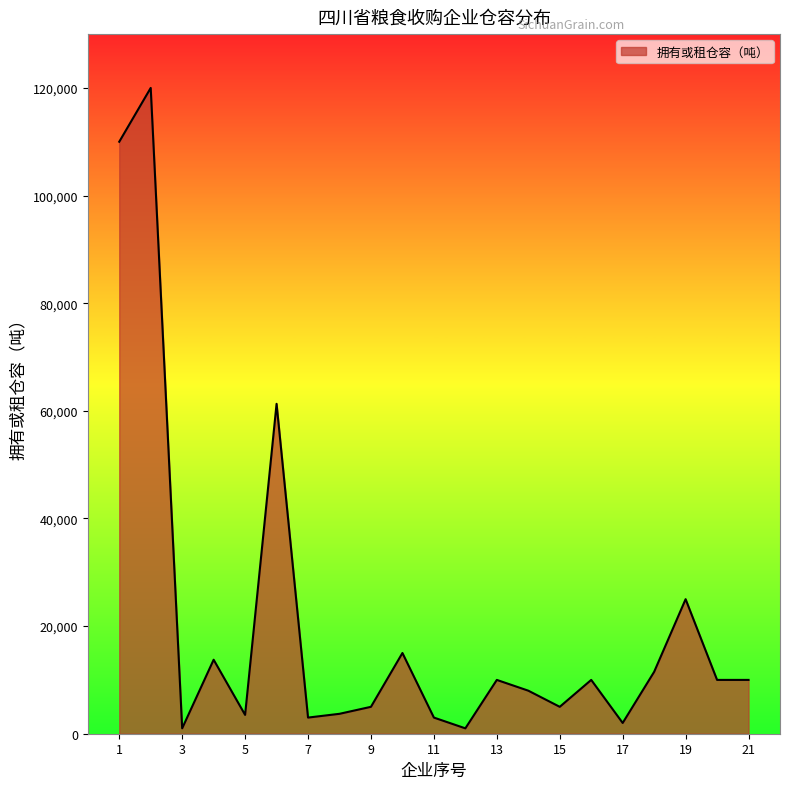

What is the maximum value shown in the chart?

120000